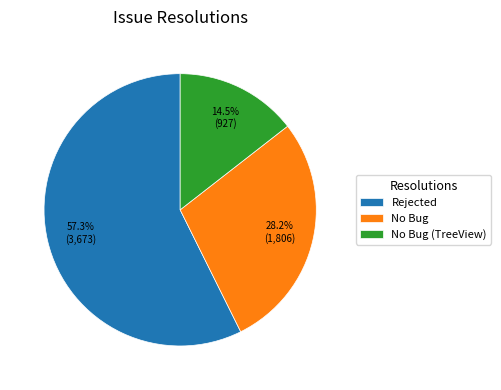

True or false: No Bug (TreeView) accounts for 4% of the total.

False